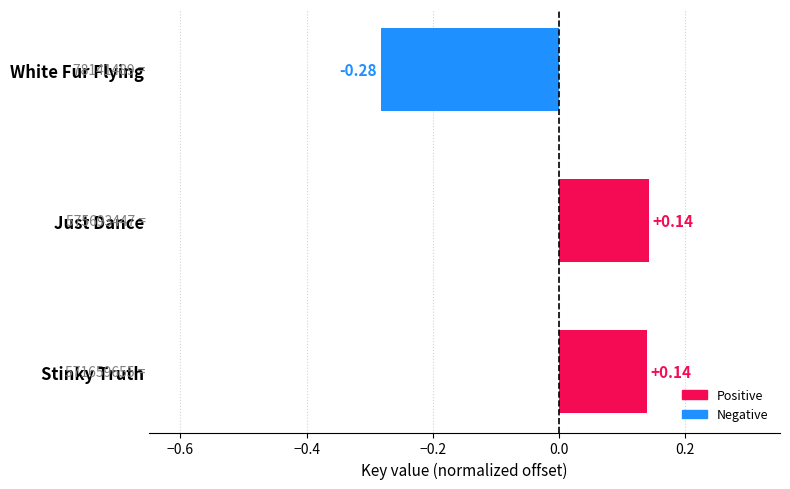

Which label corresponds to the smallest value in the chart?

White Fur Flying